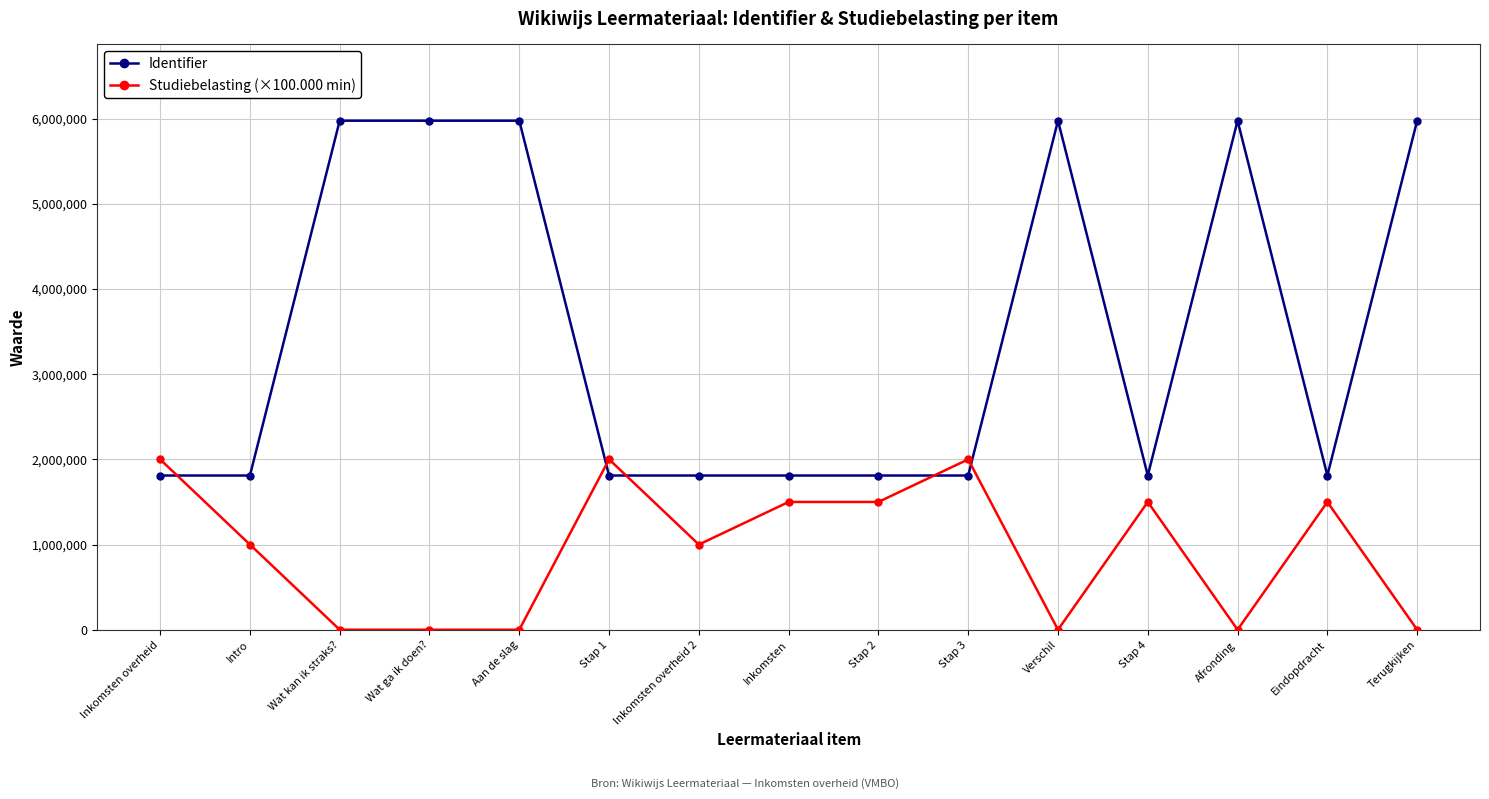

How many values in the Identifier series are below 1810255?

7